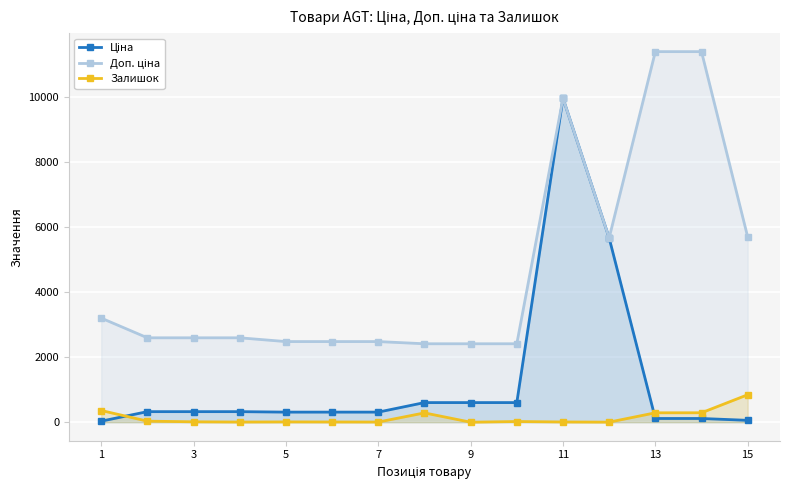

How many values in Залишок are above zero?

14